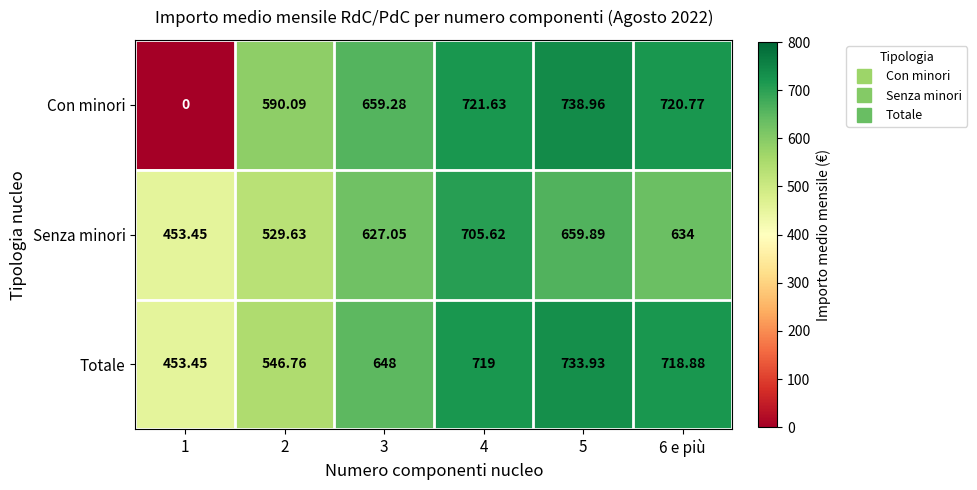

At 2, list the series in order from smallest to largest.

Senza minori, Totale, Con minori